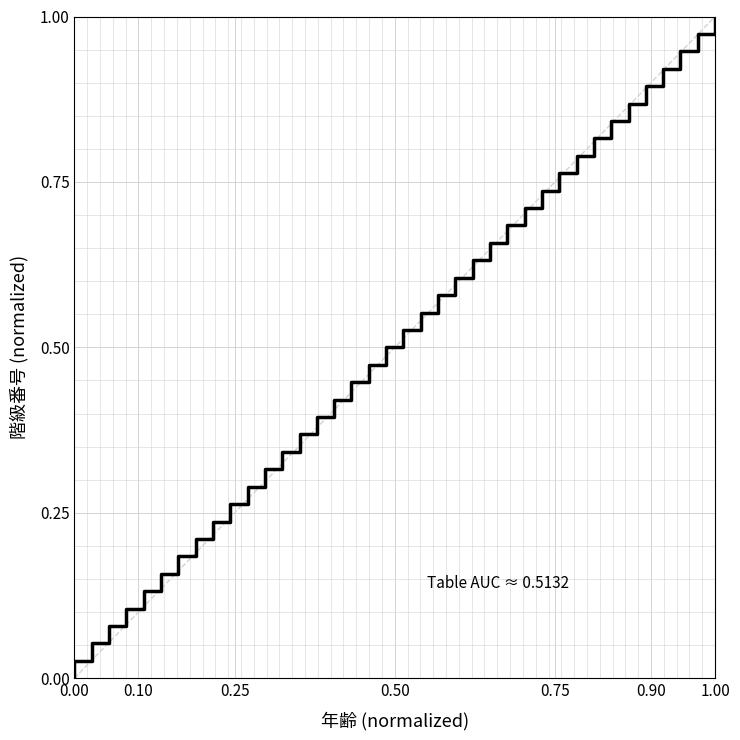

How many positive values are there?

38